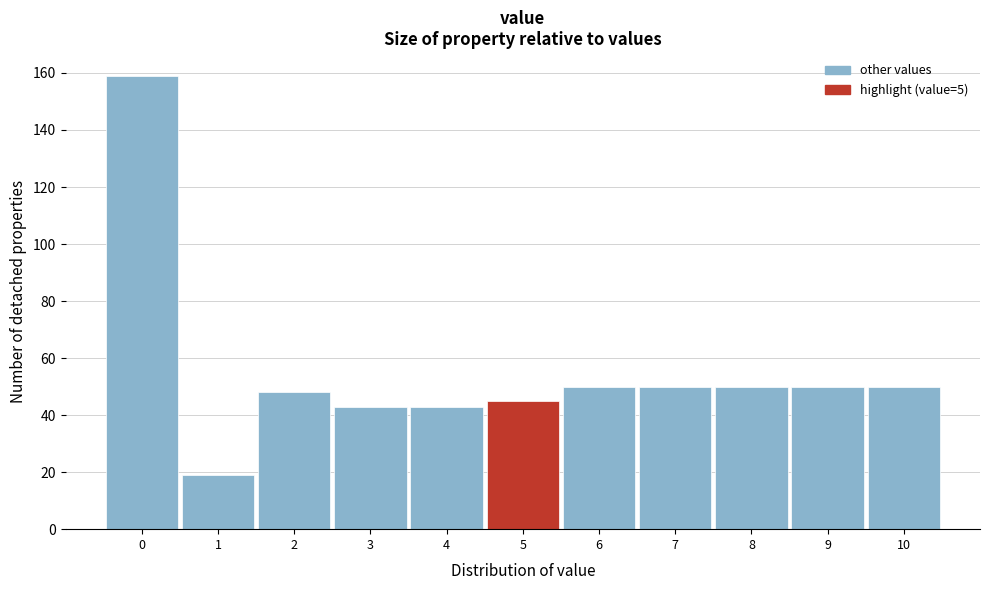

How tall is the bar that spans 5.5 to 6.5 on the x-axis? The values are not printed on the chart, so give them approximately, as read against the axis.

50